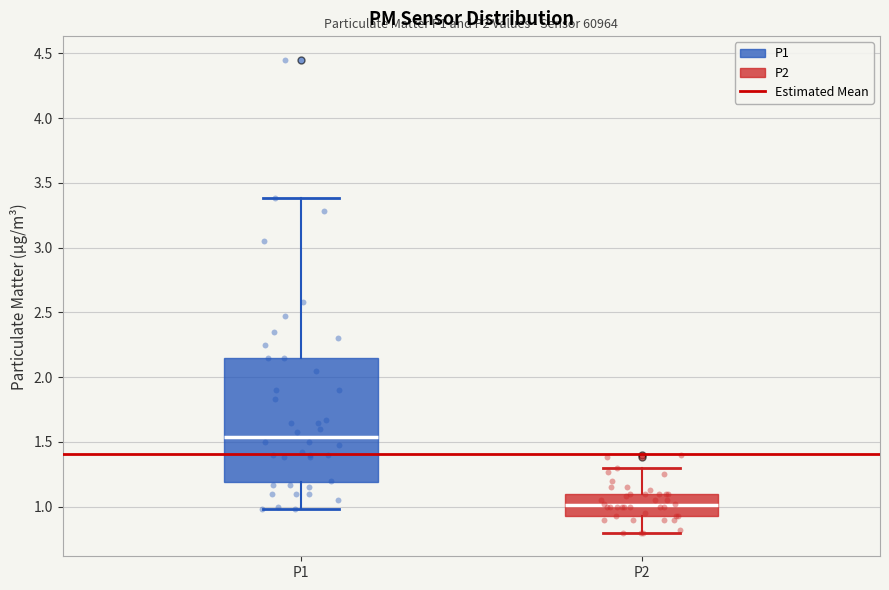

Which box has the highest median line?

P1